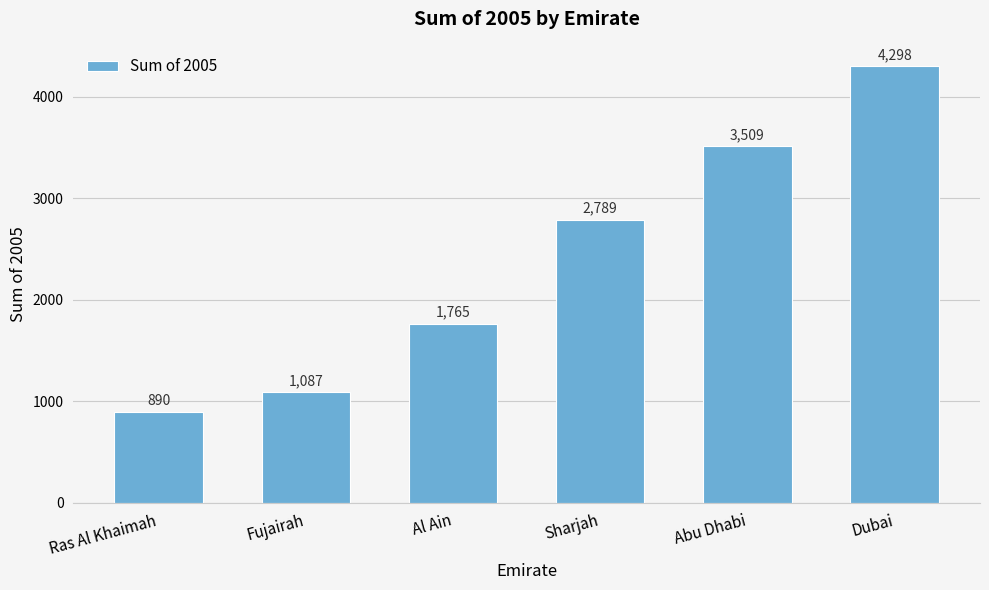

What is the value of the 3rd bar from the left?

1765